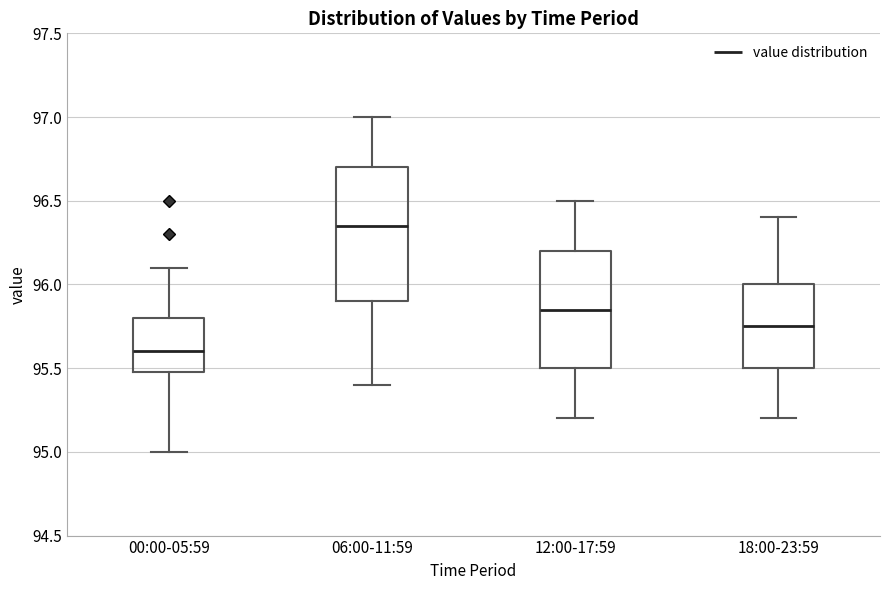

Which box's median line is the highest?

06:00-11:59